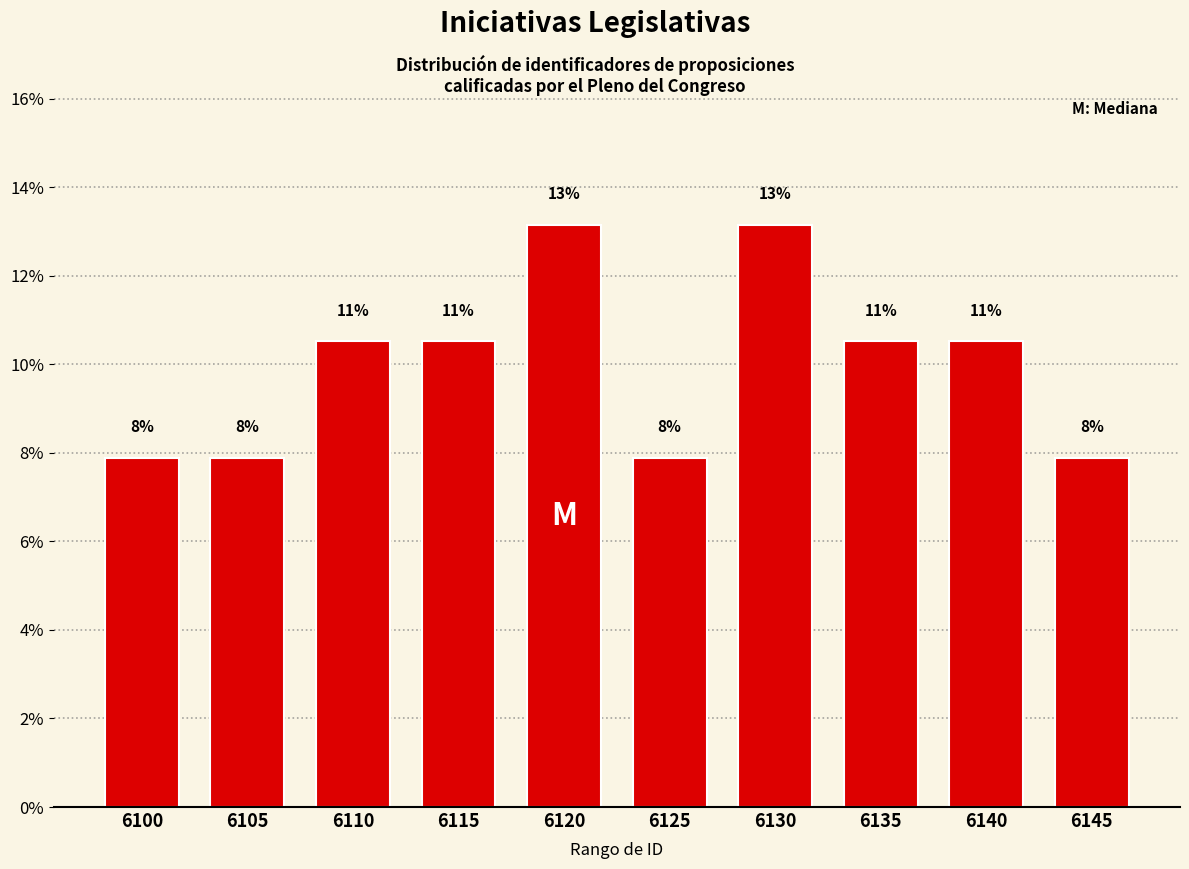

Are the bars horizontal?

No